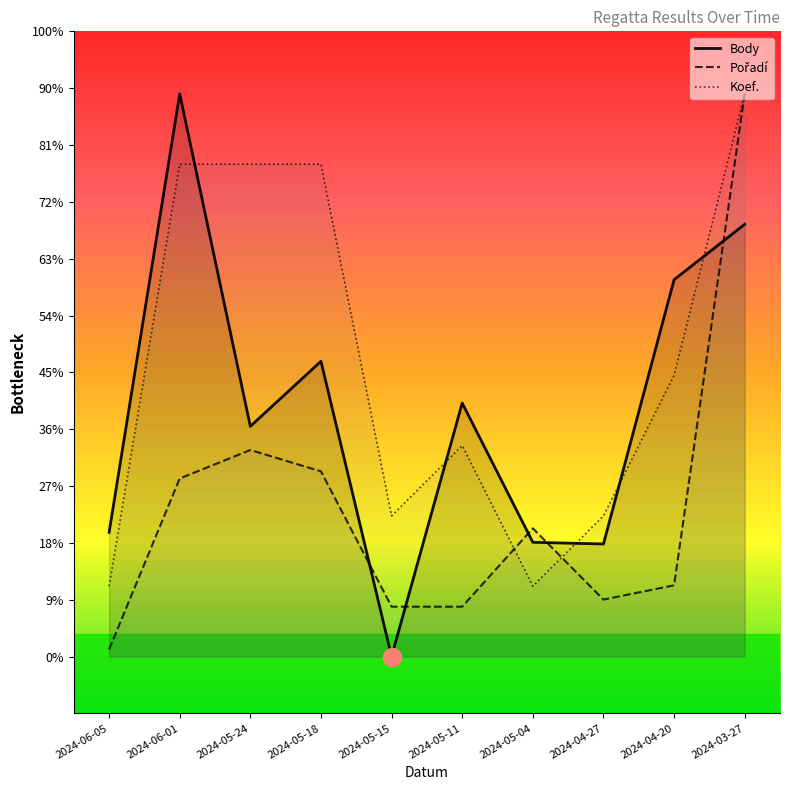

Reading right to left, what are all the values shown in this chart?

Body: 1521.0	1326.0	396.0	402.0	892.0	0.0	1039.0	810.0	1980.0	437.0
Pořadí: 1980.0	250.6	200.5	451.1	175.4	175.4	651.6	726.8	626.6	25.1
Koef.: 1980.0	990.0	495.0	247.5	742.5	495.0	1732.5	1732.5	1732.5	247.5